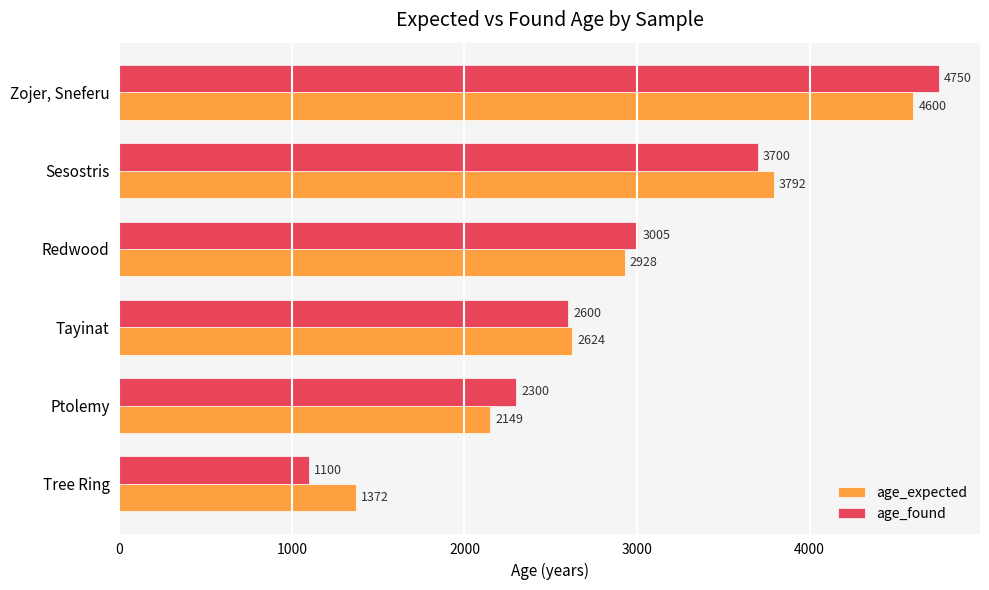

What is the sum of all age_expected values?

17465